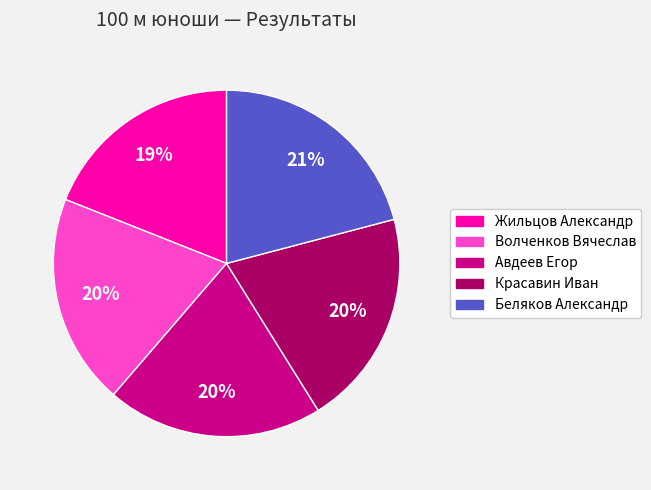

Does Авдеев Егор account for over 50% of the chart?

No